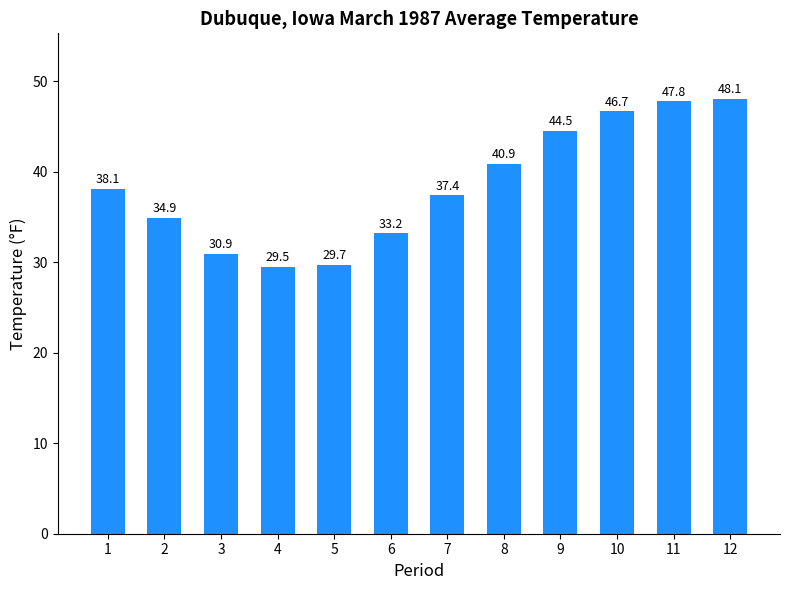

Rank the categories by value from lowest to highest.

4, 5, 3, 6, 2, 7, 1, 8, 9, 10, 11, 12